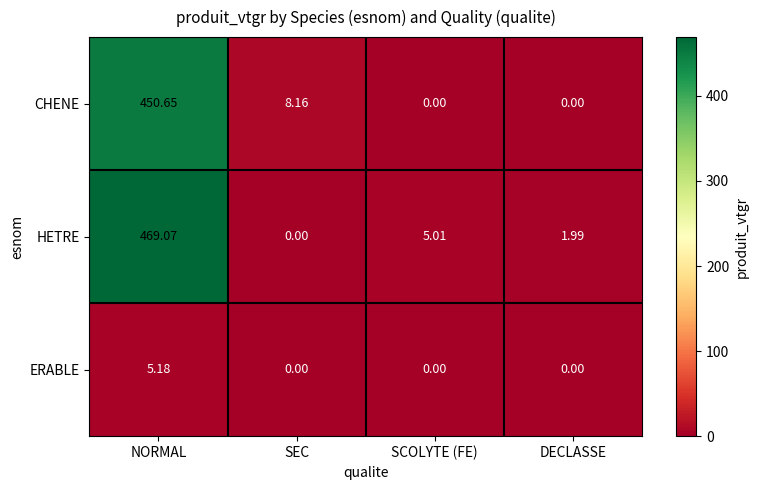

Which series changed the most between SEC and DECLASSE?

CHENE